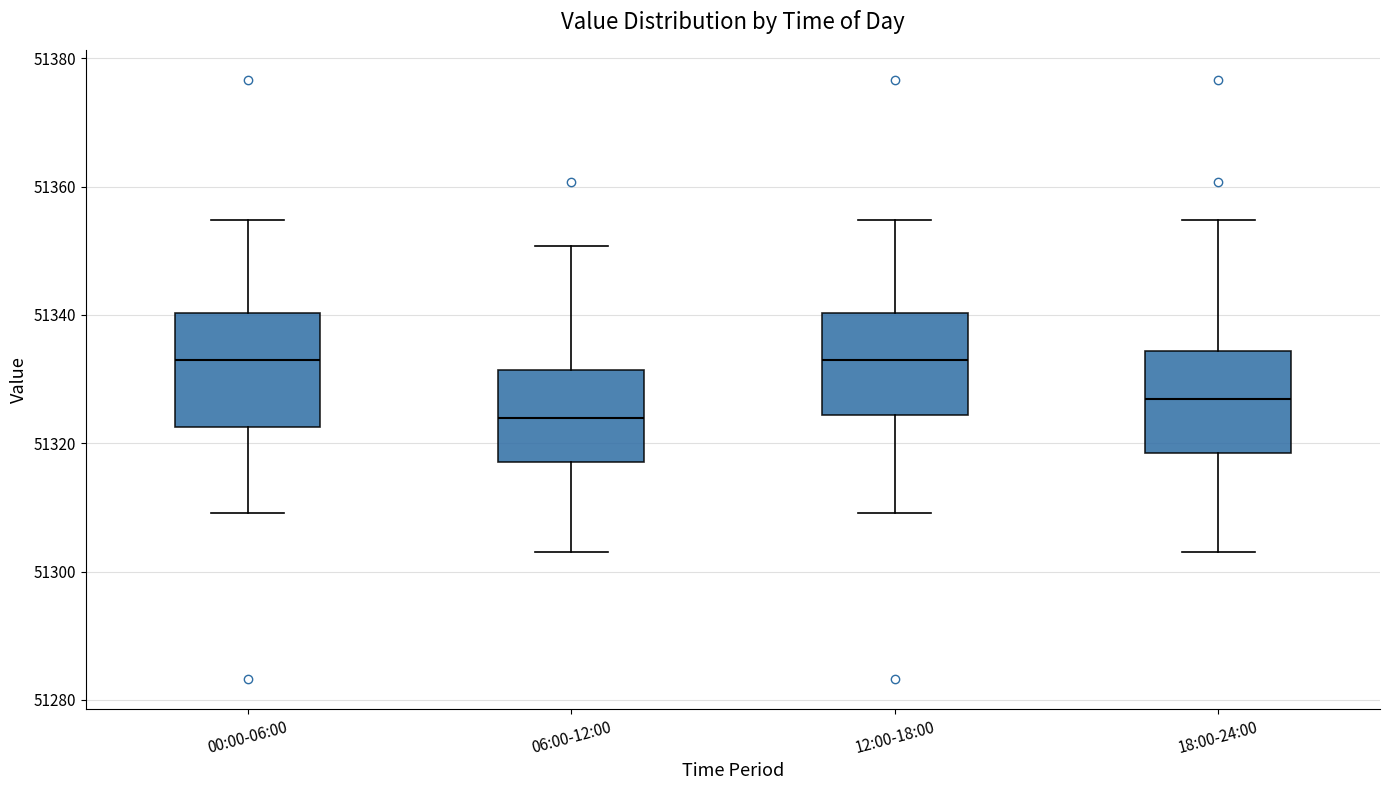

Reading left to right, read every box against the y-axis: the position of its median line, the range the box covers, and the ends of its whiskers. The values are not printed on the chart, so give them approximately, as read against the axis.

00:00-06:00: median 51332, box 51322 to 51340, whiskers 51310 to 51354
06:00-12:00: median 51324, box 51318 to 51332, whiskers 51304 to 51350
12:00-18:00: median 51332, box 51324 to 51340, whiskers 51310 to 51354
18:00-24:00: median 51326, box 51318 to 51334, whiskers 51304 to 51354